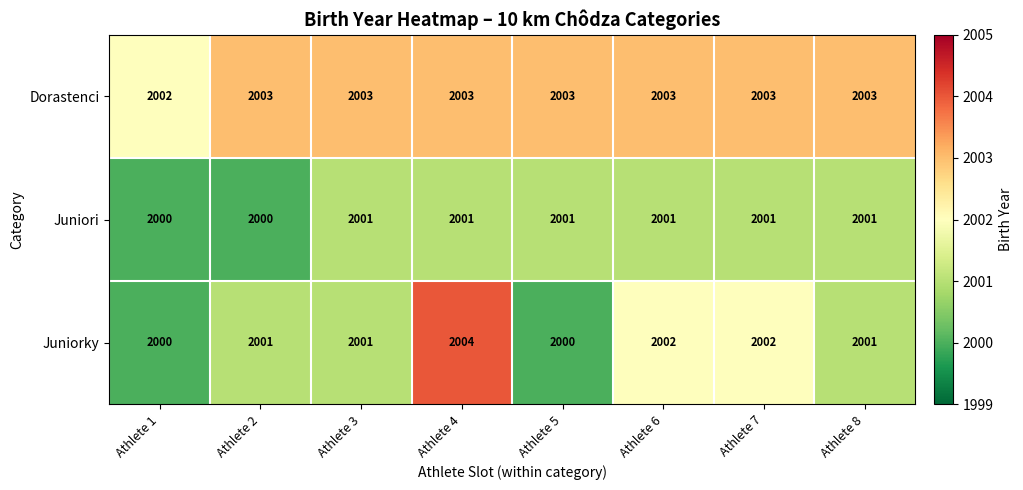

What is the difference between the highest and lowest values at Athlete 5?

3